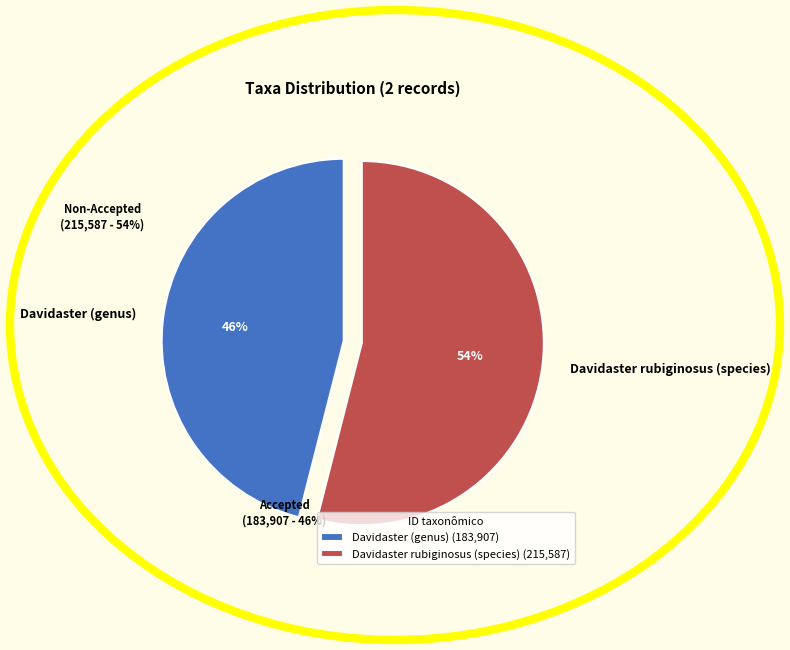

To the nearest percent, what is the difference between the Davidaster rubiginosus (species) and Davidaster (genus) slice percentages?

8%